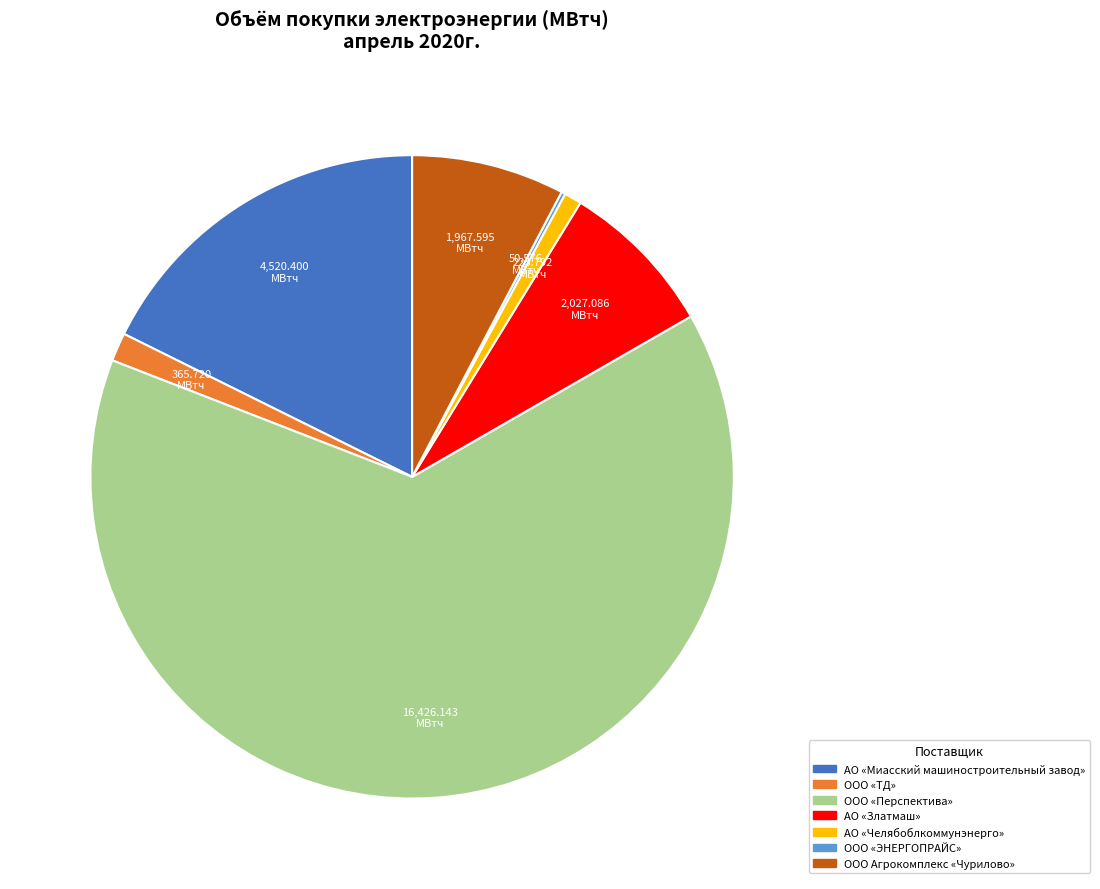

Does any single category account for the majority?

Yes